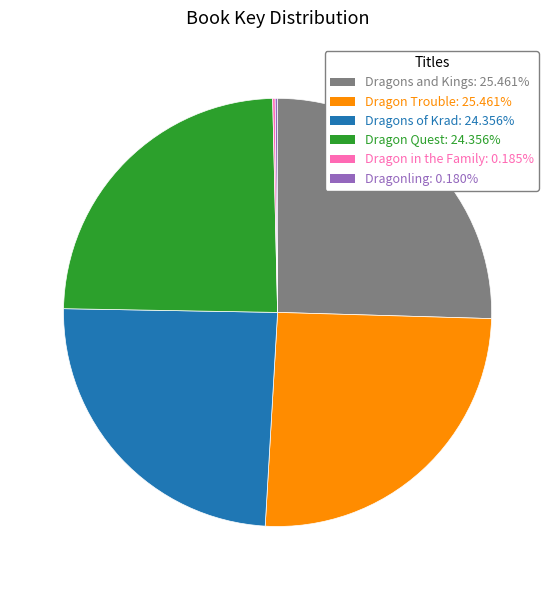

Is there any slice that represents more than half of the pie?

No